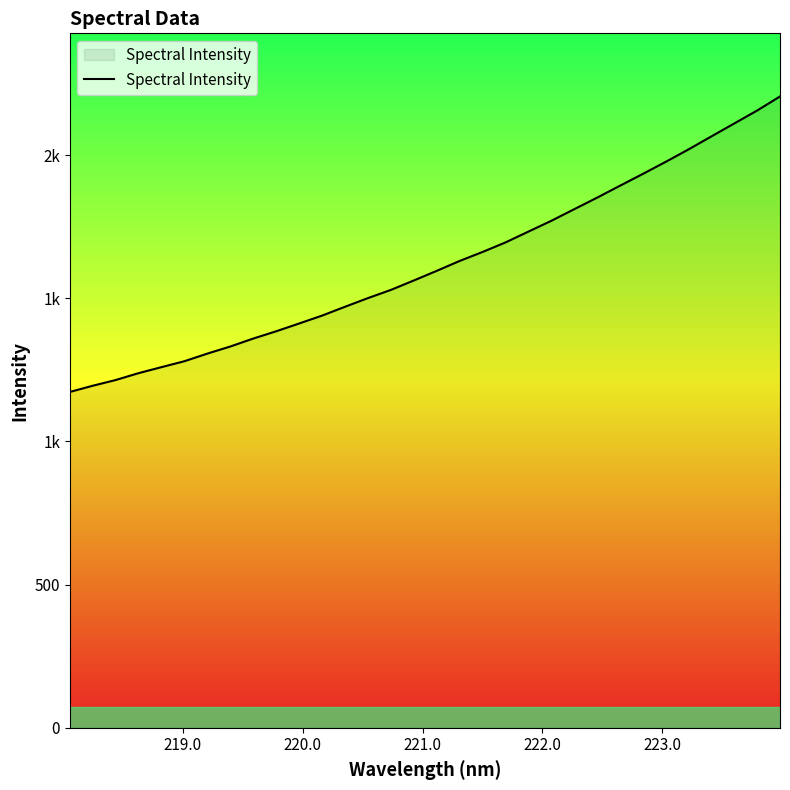

What is the value of the 22nd point from the left?

1770.3